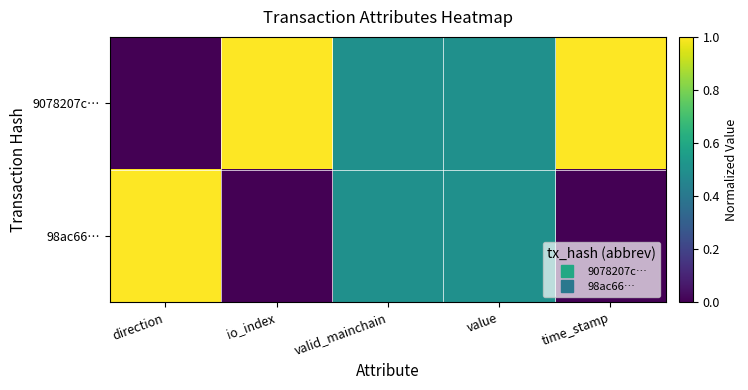

What is the total value across all series at value?

1.0